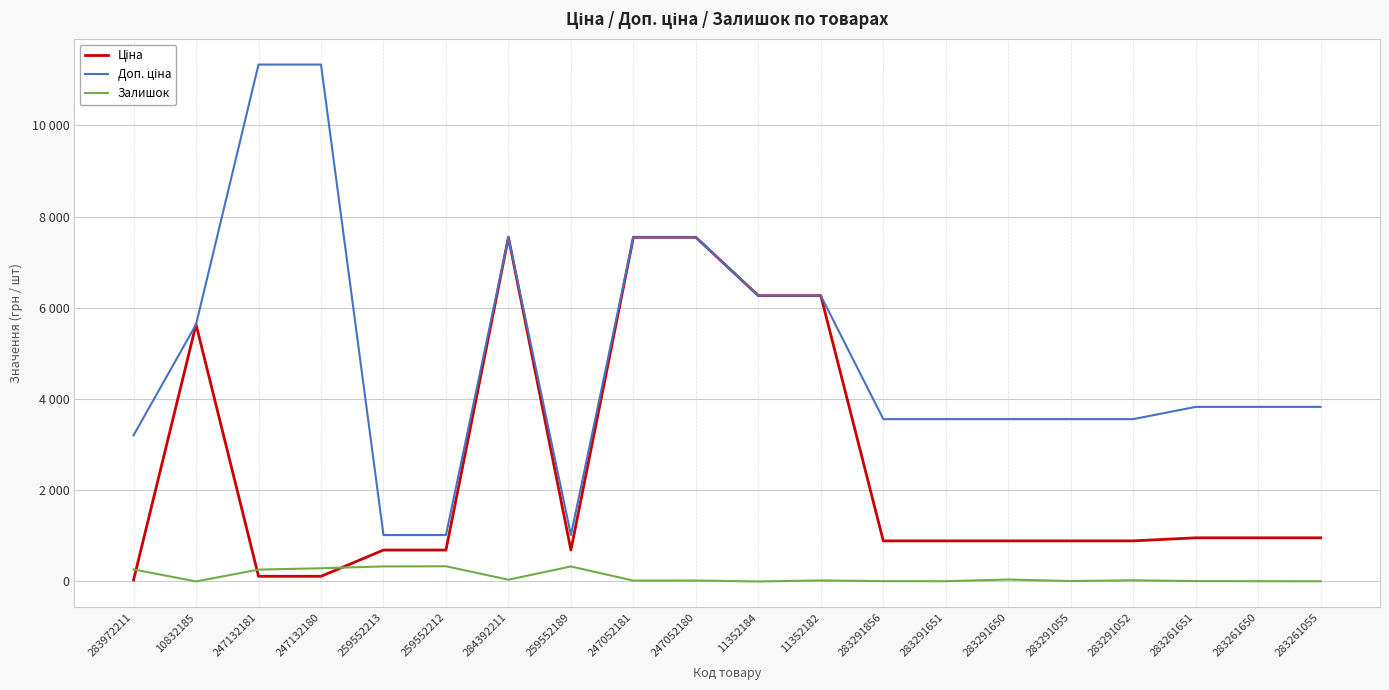

Is this an area chart (filled region under the line)?

No